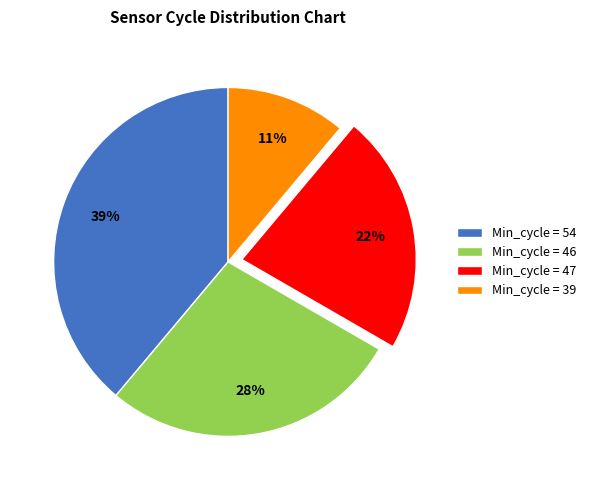

Does any single category account for the majority?

No